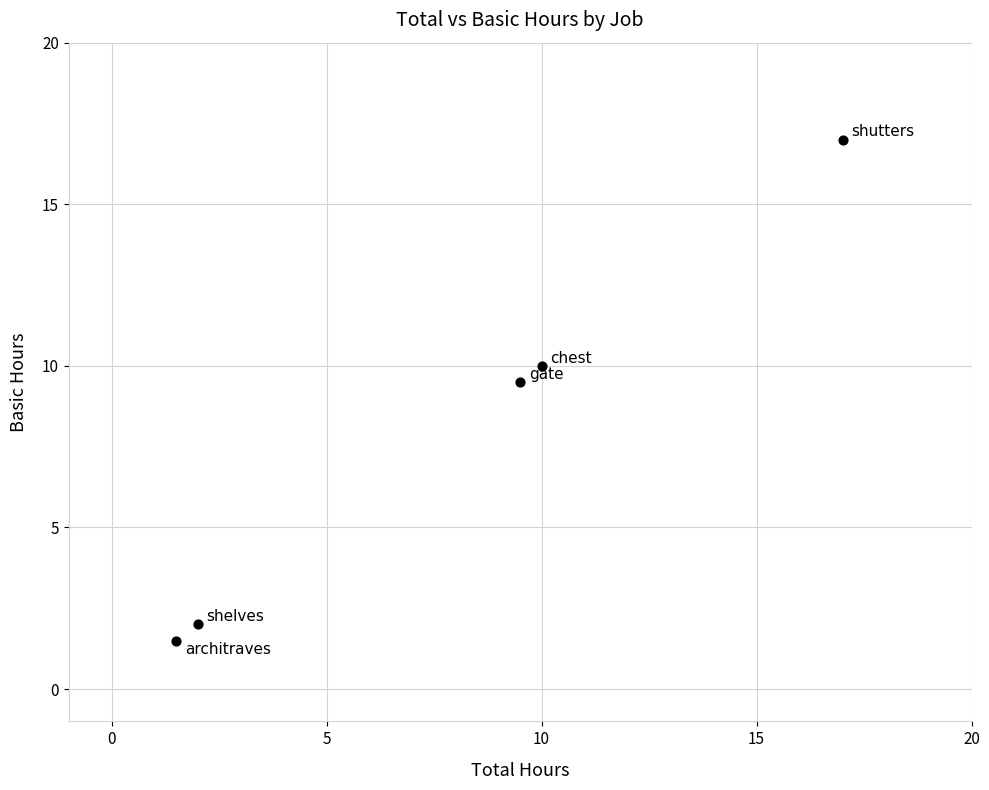

What Y value in the scatter plot is closest to 9?

9.5